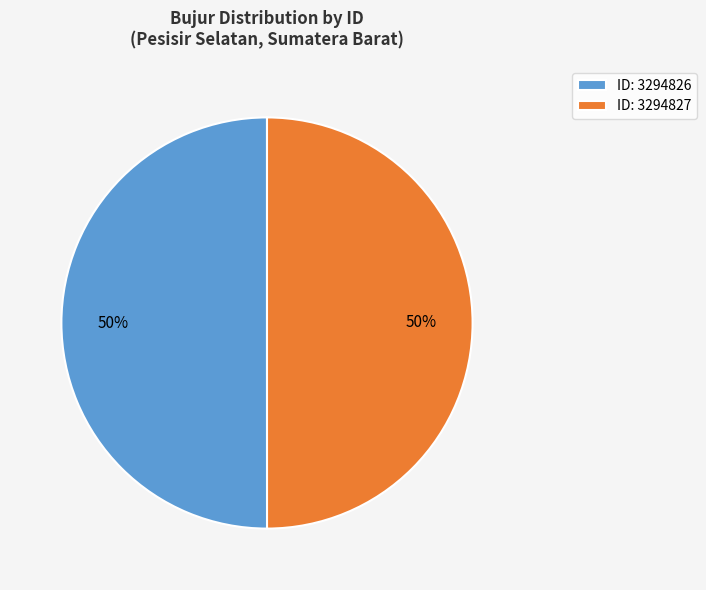

The ID: 3294826 slice represents 56% of the pie. True or false?

False